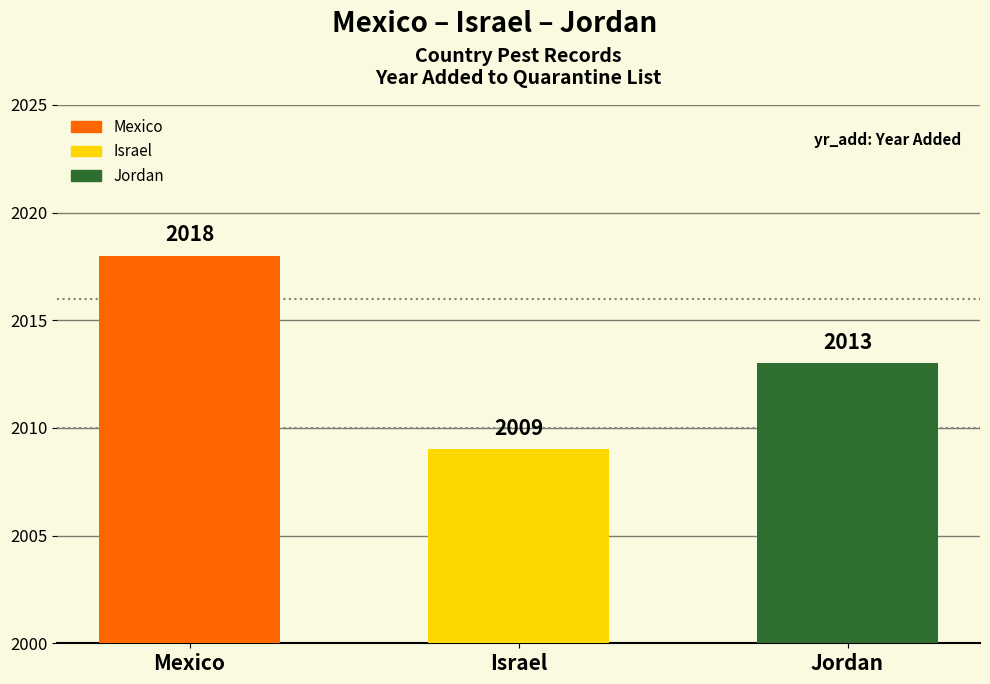

At which label is the value closest to 2013?

Jordan